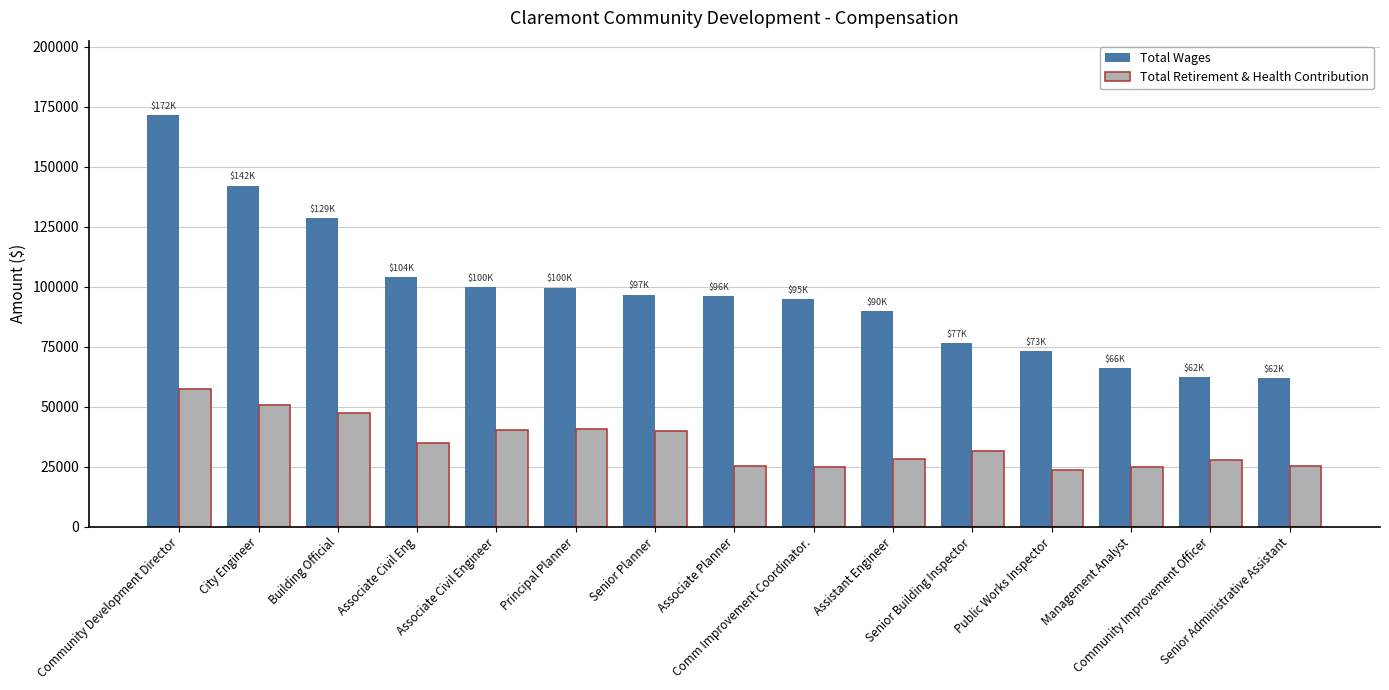

At which category does the chart reach its peak across all series?

Community Development Director